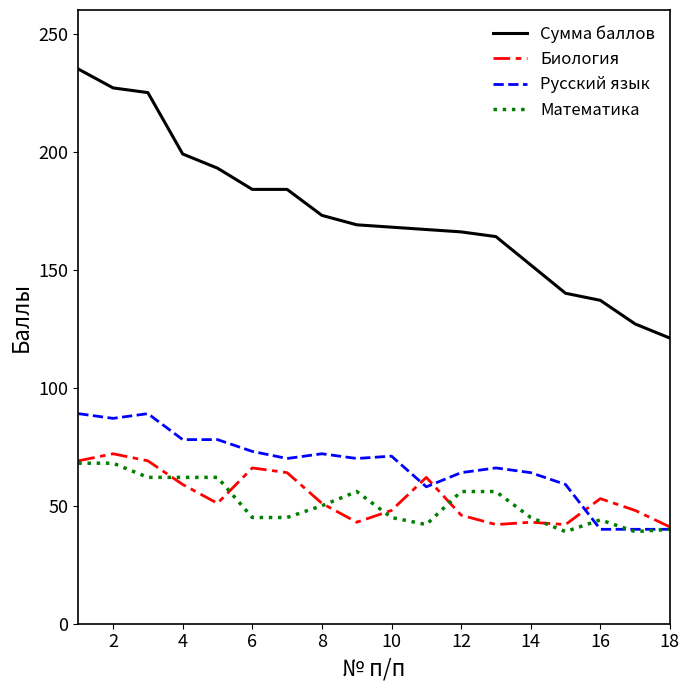

Which series has the largest total across all categories?

Сумма баллов